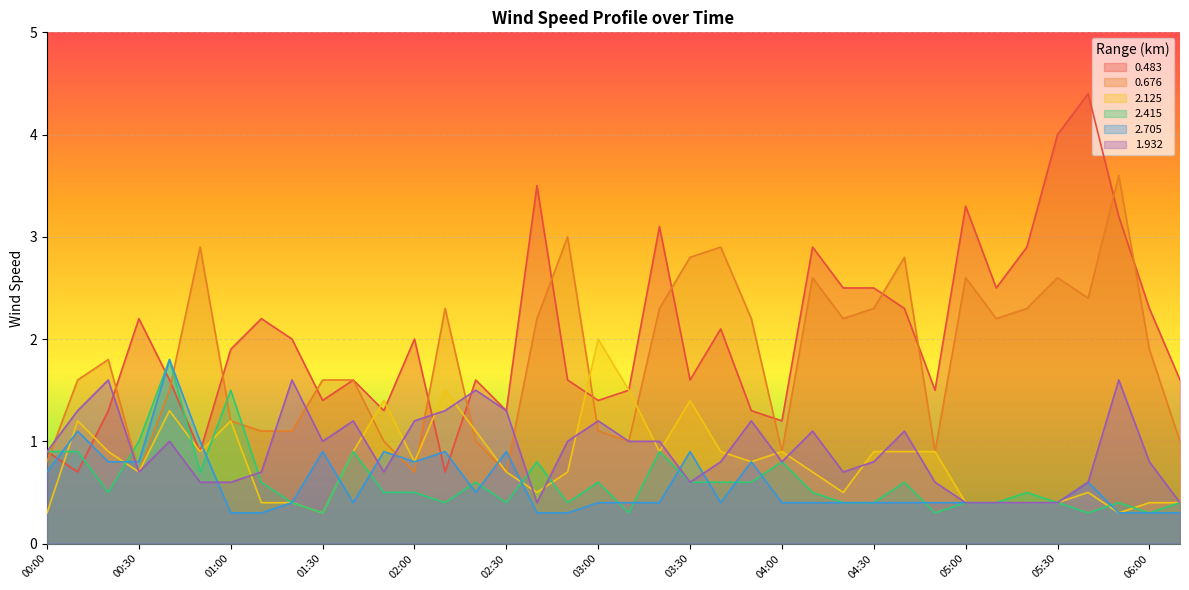

What is the total value across all series at 04:50?

4.6